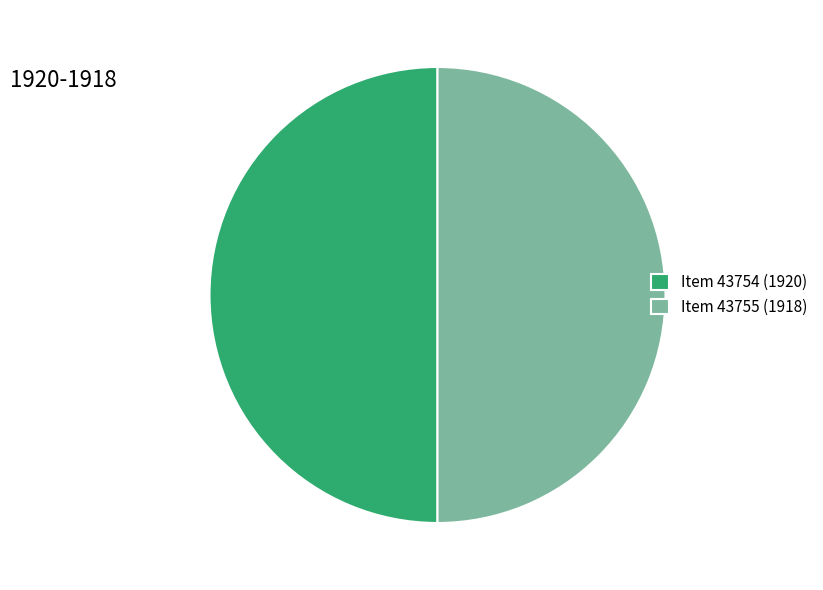

Combined, do Item 43755 (1918) and Item 43754 (1920) account for over 50%?

Yes